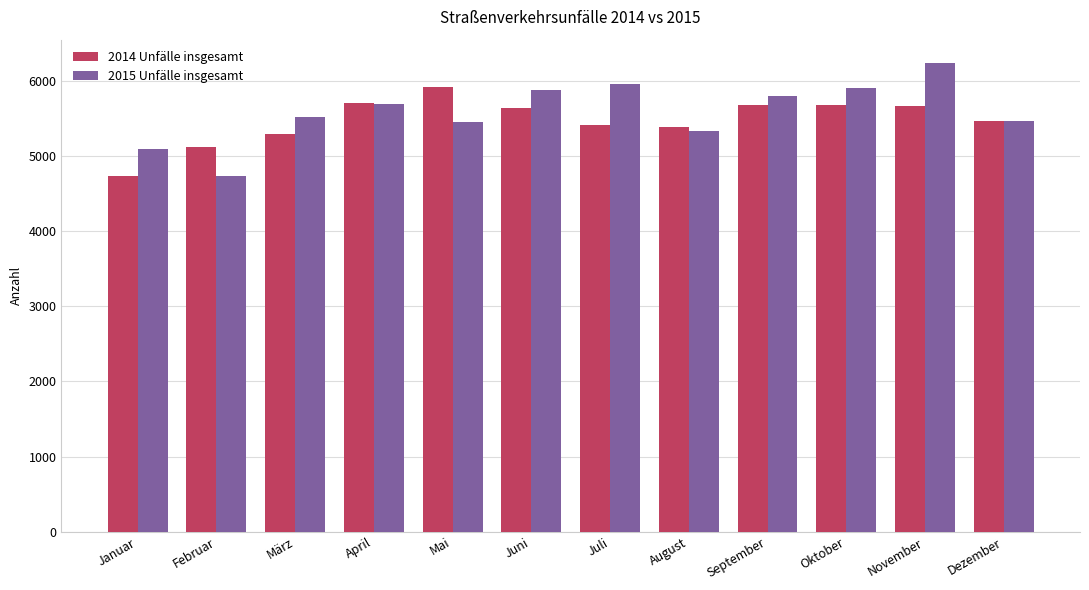

What is the difference between the second highest and second lowest values in the 2015 Unfälle insgesamt series?

859